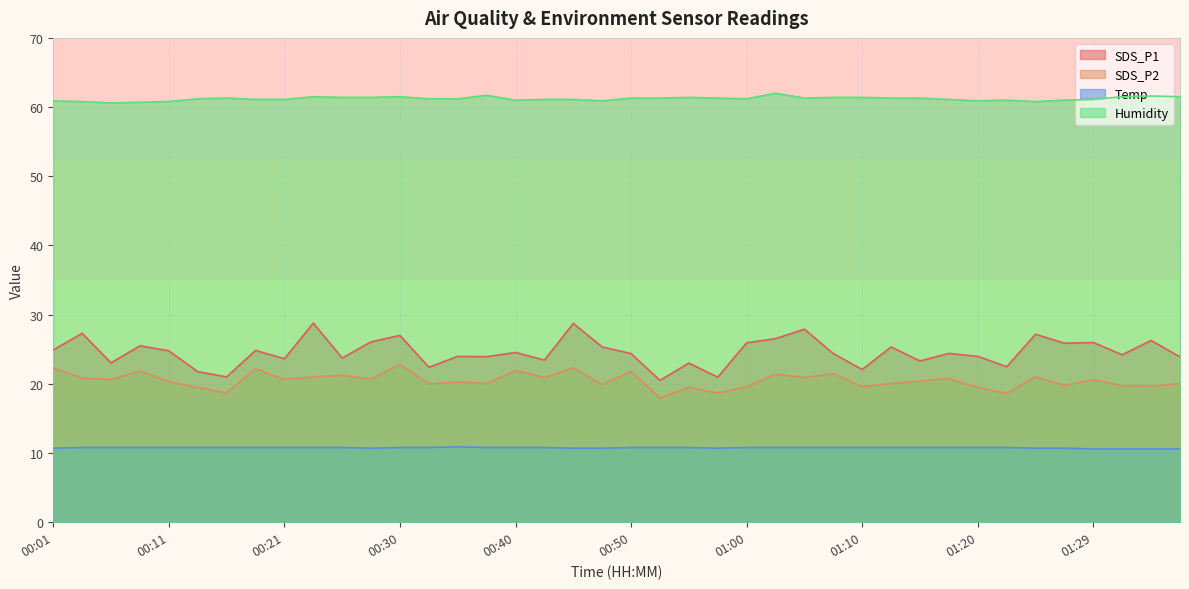

What is the label of the 25th point from the right?

00:38